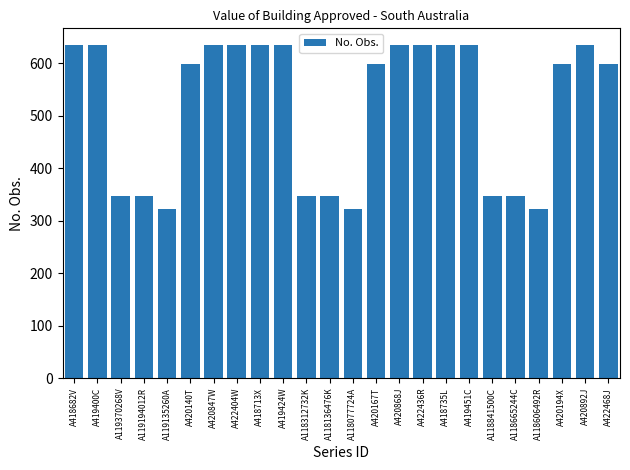

What is the greatest value displayed?

635